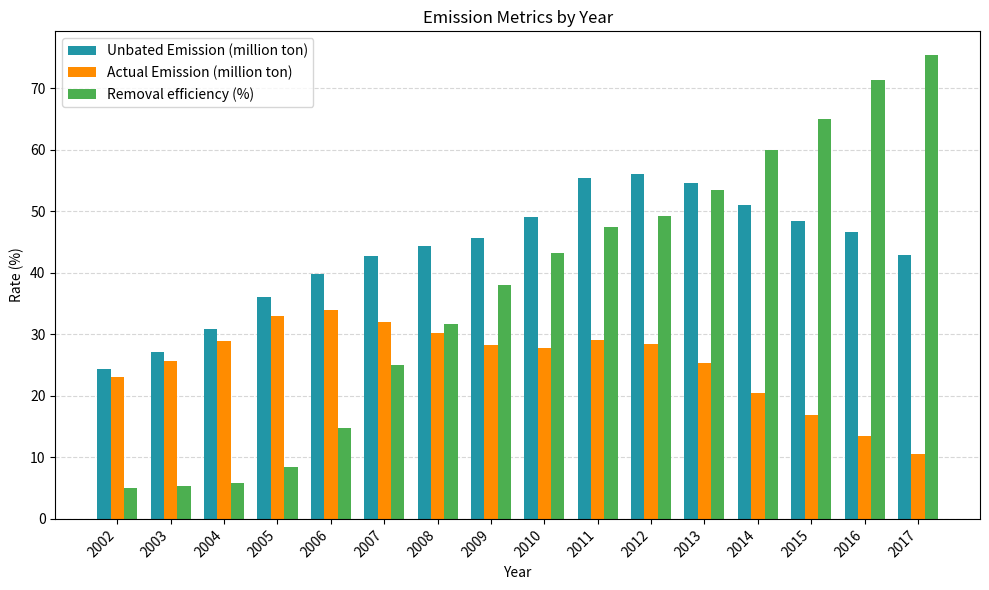

How many bars are there in each group?

3